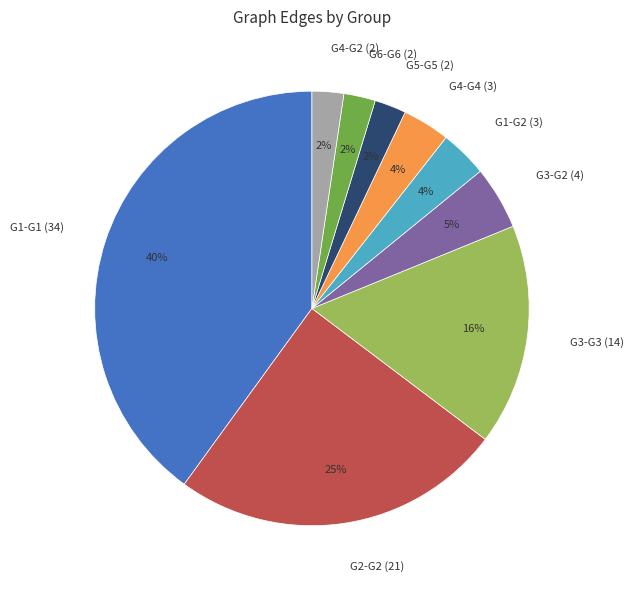

Count the number of slices in the pie.

9